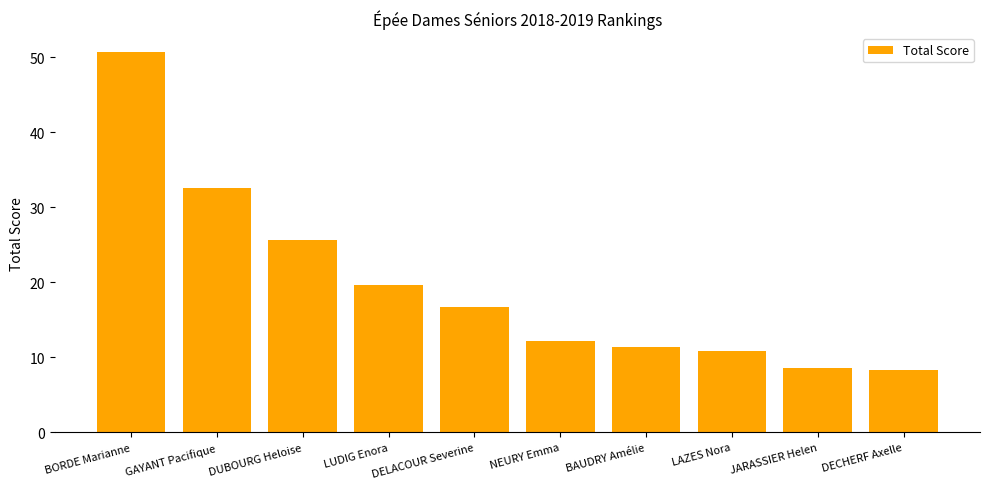

Read the value at BORDE Marianne.

50.7